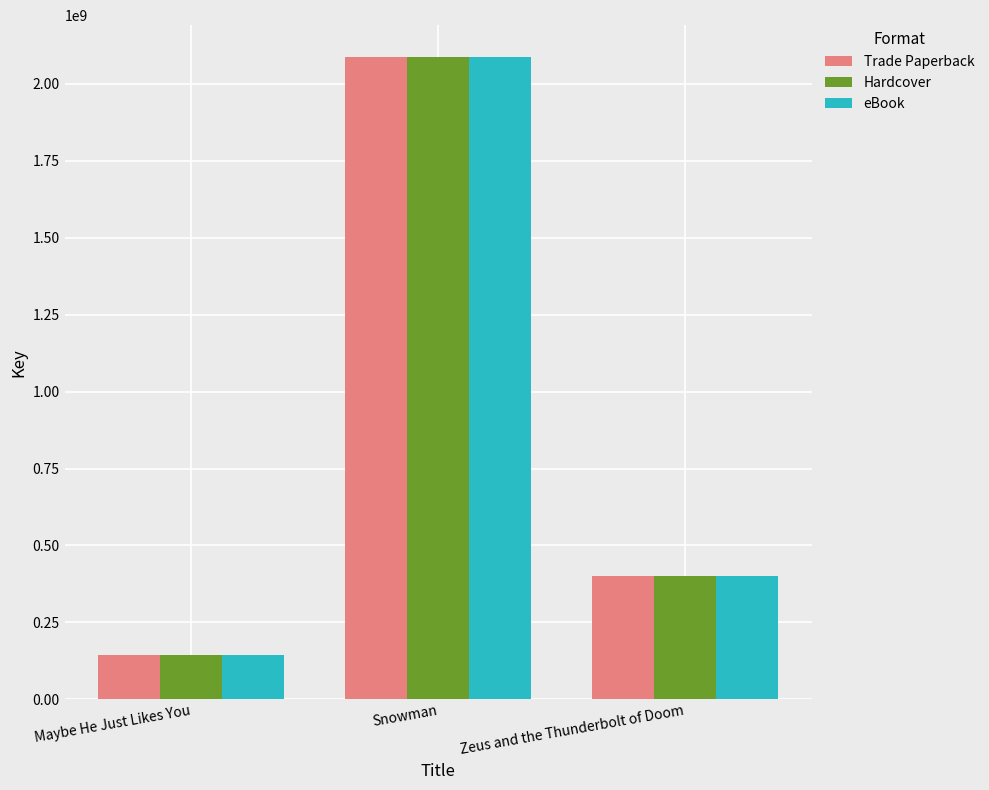

At which category is the sum across all series the highest?

Snowman